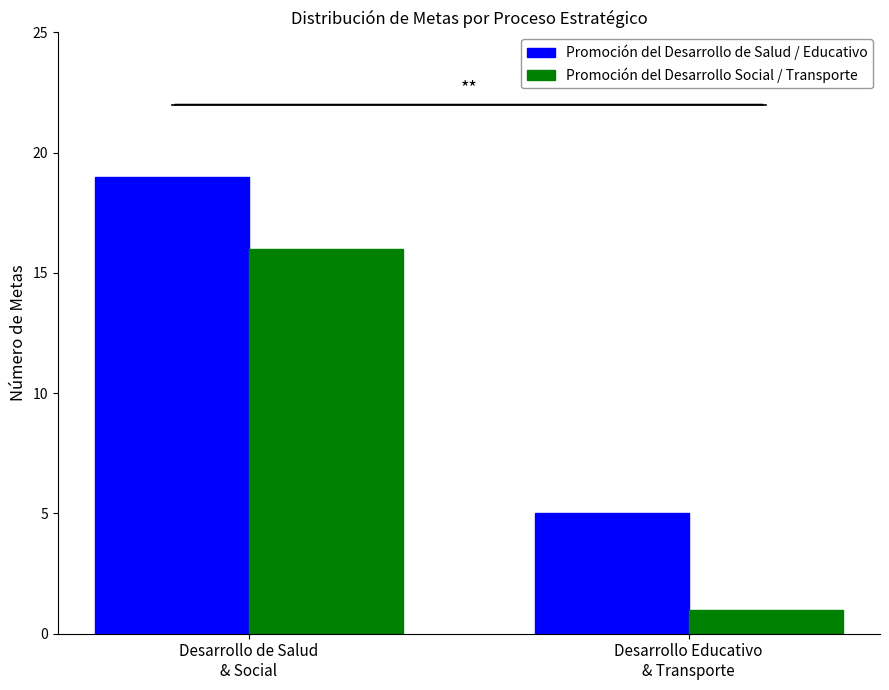

Is the value of Promoción del Desarrollo de Salud / Educativo at Desarrollo Educativo
& Transporte greater than the value of Promoción del Desarrollo Social / Transporte at Desarrollo de Salud
& Social?

No